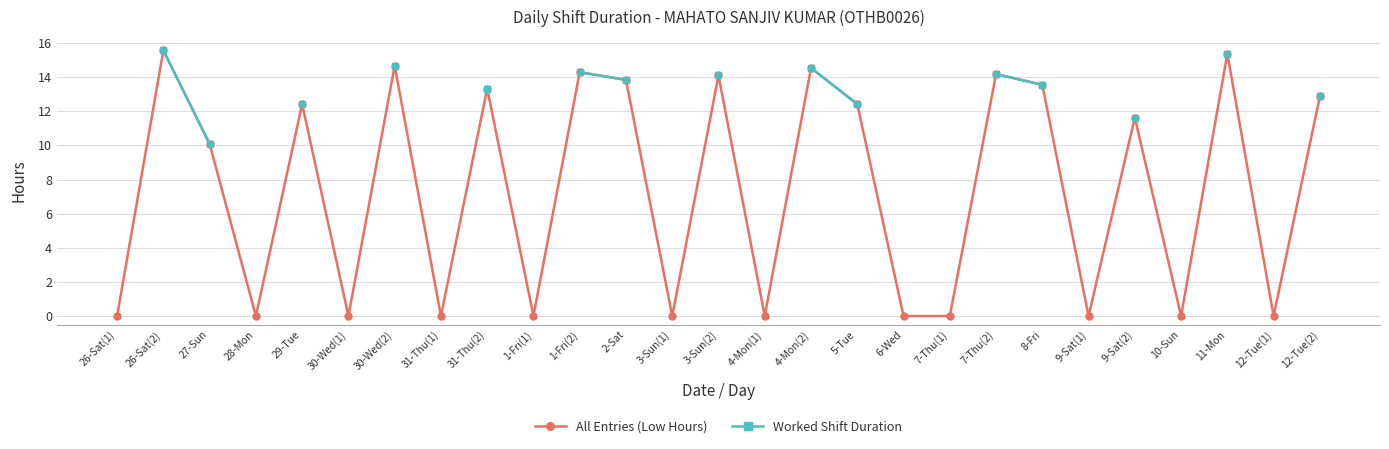

How many interior local valleys does the All Entries (Low Hours) series have?

9